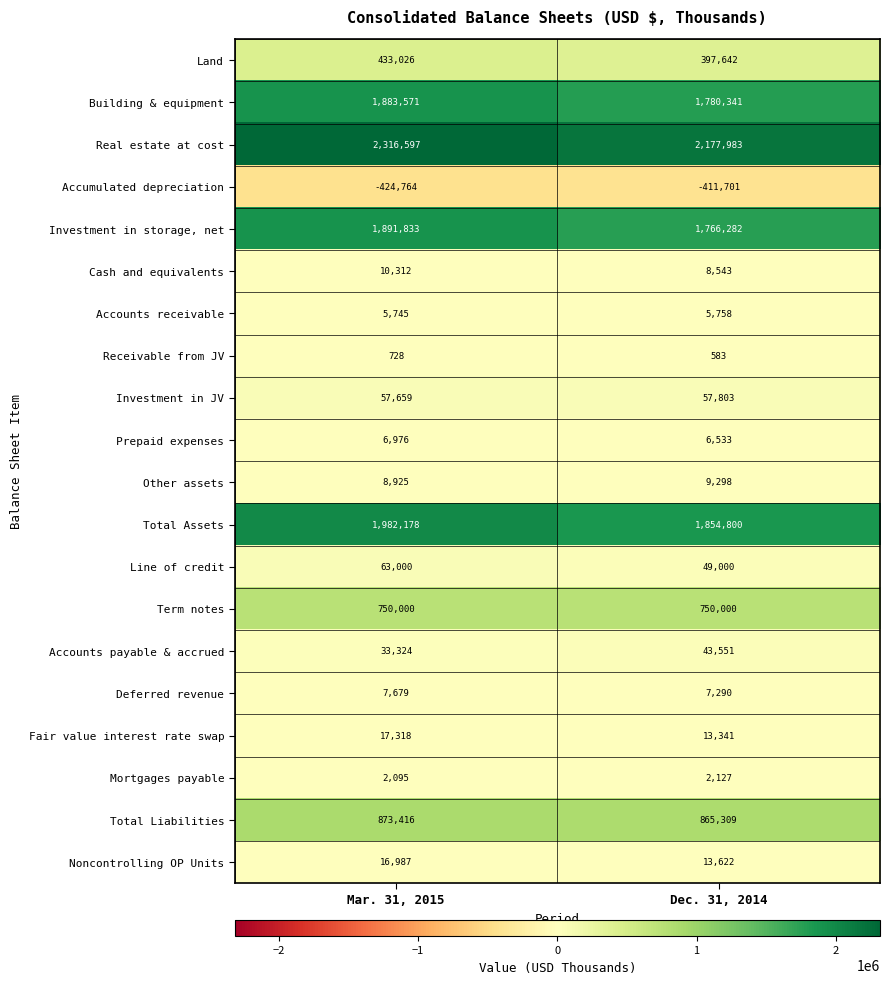

What is the difference between the maximum and minimum values in the Investment in storage, net series?

125551